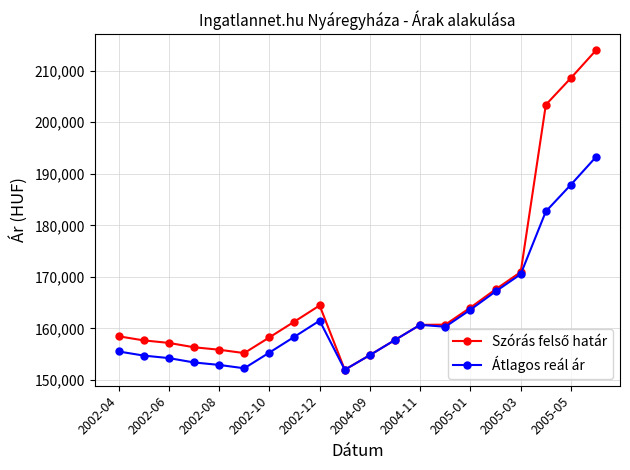

What is the value of the Átlagos reál ár point at the 5th from the left?

152935